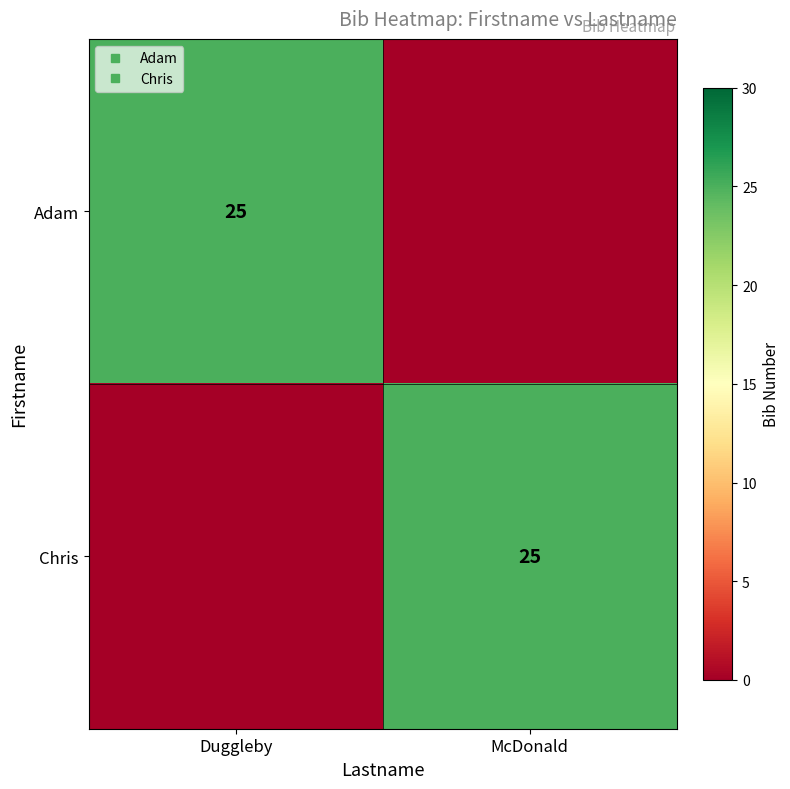

At which label does Chris reach its peak?

McDonald